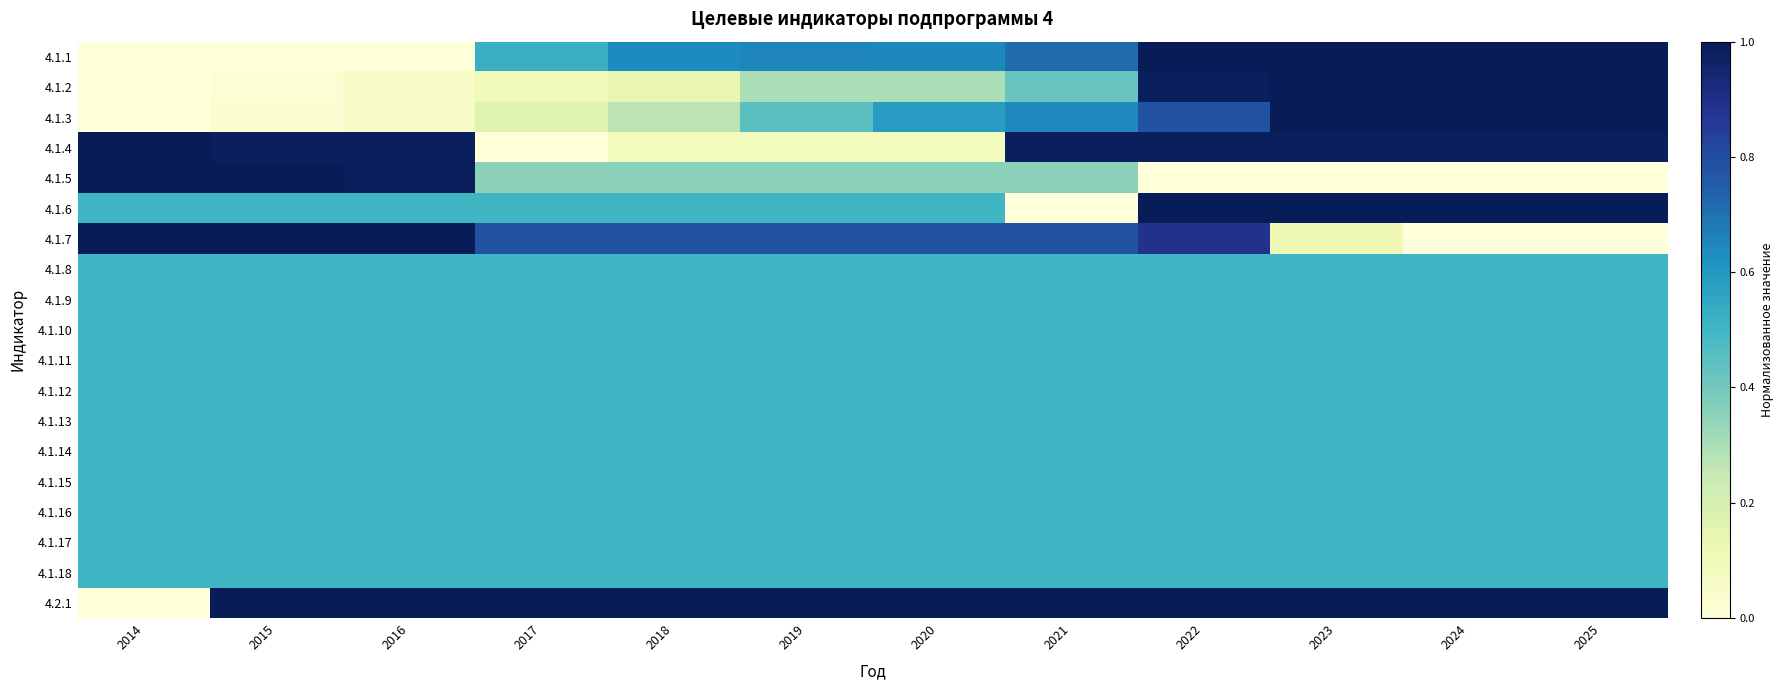

Reading left to right, list all the values displayed in this chart.

4.1.1: 2014=0.0	2015=0.0	2016=0.0	2017=0.5	2018=0.6	2019=0.7	2020=0.6	2021=0.7	2022=1.0	2023=1.0	2024=1.0	2025=1.0
4.1.2: 2014=0.0	2015=0.0	2016=0.1	2017=0.1	2018=0.1	2019=0.3	2020=0.3	2021=0.4	2022=1.0	2023=1.0	2024=1.0	2025=1.0
4.1.3: 2014=0.0	2015=0.0	2016=0.1	2017=0.2	2018=0.3	2019=0.4	2020=0.6	2021=0.6	2022=0.8	2023=1.0	2024=1.0	2025=1.0
4.1.4: 2014=1.0	2015=1.0	2016=1.0	2017=0.0	2018=0.1	2019=0.1	2020=0.1	2021=1.0	2022=1.0	2023=1.0	2024=1.0	2025=1.0
4.1.5: 2014=1.0	2015=1.0	2016=1.0	2017=0.4	2018=0.4	2019=0.4	2020=0.4	2021=0.4	2022=0.0	2023=0.0	2024=0.0	2025=0.0
4.1.6: 2014=0.5	2015=0.5	2016=0.5	2017=0.5	2018=0.5	2019=0.5	2020=0.5	2021=0.0	2022=1.0	2023=1.0	2024=1.0	2025=1.0
4.1.7: 2014=1.0	2015=1.0	2016=1.0	2017=0.8	2018=0.8	2019=0.8	2020=0.8	2021=0.8	2022=0.9	2023=0.1	2024=0.0	2025=0.0
4.1.8: 2014=0.5	2015=0.5	2016=0.5	2017=0.5	2018=0.5	2019=0.5	2020=0.5	2021=0.5	2022=0.5	2023=0.5	2024=0.5	2025=0.5
4.1.9: 2014=0.5	2015=0.5	2016=0.5	2017=0.5	2018=0.5	2019=0.5	2020=0.5	2021=0.5	2022=0.5	2023=0.5	2024=0.5	2025=0.5
4.1.10: 2014=0.5	2015=0.5	2016=0.5	2017=0.5	2018=0.5	2019=0.5	2020=0.5	2021=0.5	2022=0.5	2023=0.5	2024=0.5	2025=0.5
4.1.11: 2014=0.5	2015=0.5	2016=0.5	2017=0.5	2018=0.5	2019=0.5	2020=0.5	2021=0.5	2022=0.5	2023=0.5	2024=0.5	2025=0.5
4.1.12: 2014=0.5	2015=0.5	2016=0.5	2017=0.5	2018=0.5	2019=0.5	2020=0.5	2021=0.5	2022=0.5	2023=0.5	2024=0.5	2025=0.5
4.1.13: 2014=0.5	2015=0.5	2016=0.5	2017=0.5	2018=0.5	2019=0.5	2020=0.5	2021=0.5	2022=0.5	2023=0.5	2024=0.5	2025=0.5
4.1.14: 2014=0.5	2015=0.5	2016=0.5	2017=0.5	2018=0.5	2019=0.5	2020=0.5	2021=0.5	2022=0.5	2023=0.5	2024=0.5	2025=0.5
4.1.15: 2014=0.5	2015=0.5	2016=0.5	2017=0.5	2018=0.5	2019=0.5	2020=0.5	2021=0.5	2022=0.5	2023=0.5	2024=0.5	2025=0.5
4.1.16: 2014=0.5	2015=0.5	2016=0.5	2017=0.5	2018=0.5	2019=0.5	2020=0.5	2021=0.5	2022=0.5	2023=0.5	2024=0.5	2025=0.5
4.1.17: 2014=0.5	2015=0.5	2016=0.5	2017=0.5	2018=0.5	2019=0.5	2020=0.5	2021=0.5	2022=0.5	2023=0.5	2024=0.5	2025=0.5
4.1.18: 2014=0.5	2015=0.5	2016=0.5	2017=0.5	2018=0.5	2019=0.5	2020=0.5	2021=0.5	2022=0.5	2023=0.5	2024=0.5	2025=0.5
4.2.1: 2014=0.0	2015=1.0	2016=1.0	2017=1.0	2018=1.0	2019=1.0	2020=1.0	2021=1.0	2022=1.0	2023=1.0	2024=1.0	2025=1.0